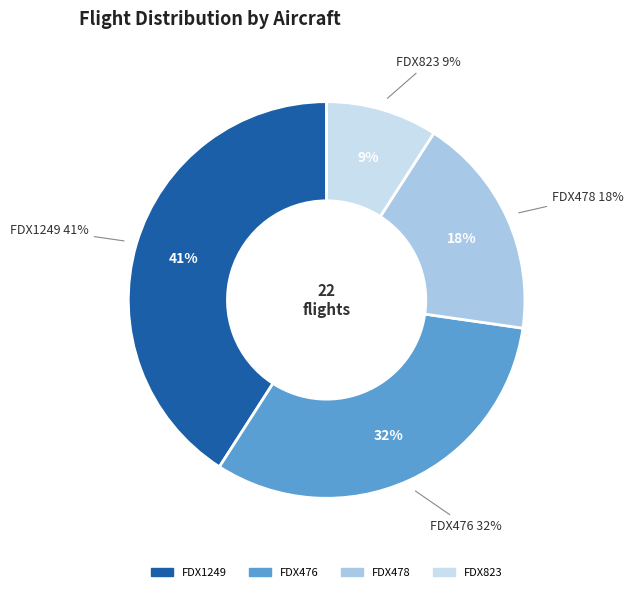

Does FDX478 represent more than half of the total?

No